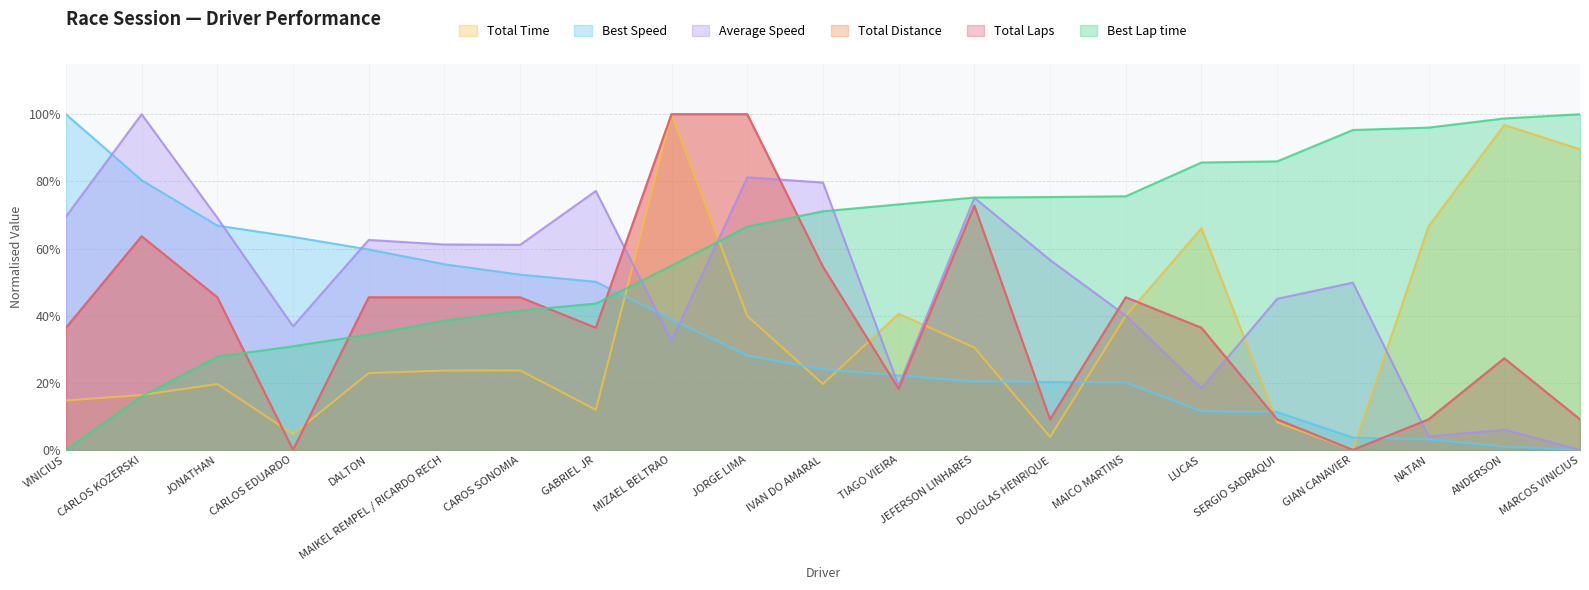

Rank the series at DALTON from lowest to highest value.

Total Time, Best Lap time, Total Distance, Total Laps, Best Speed, Average Speed